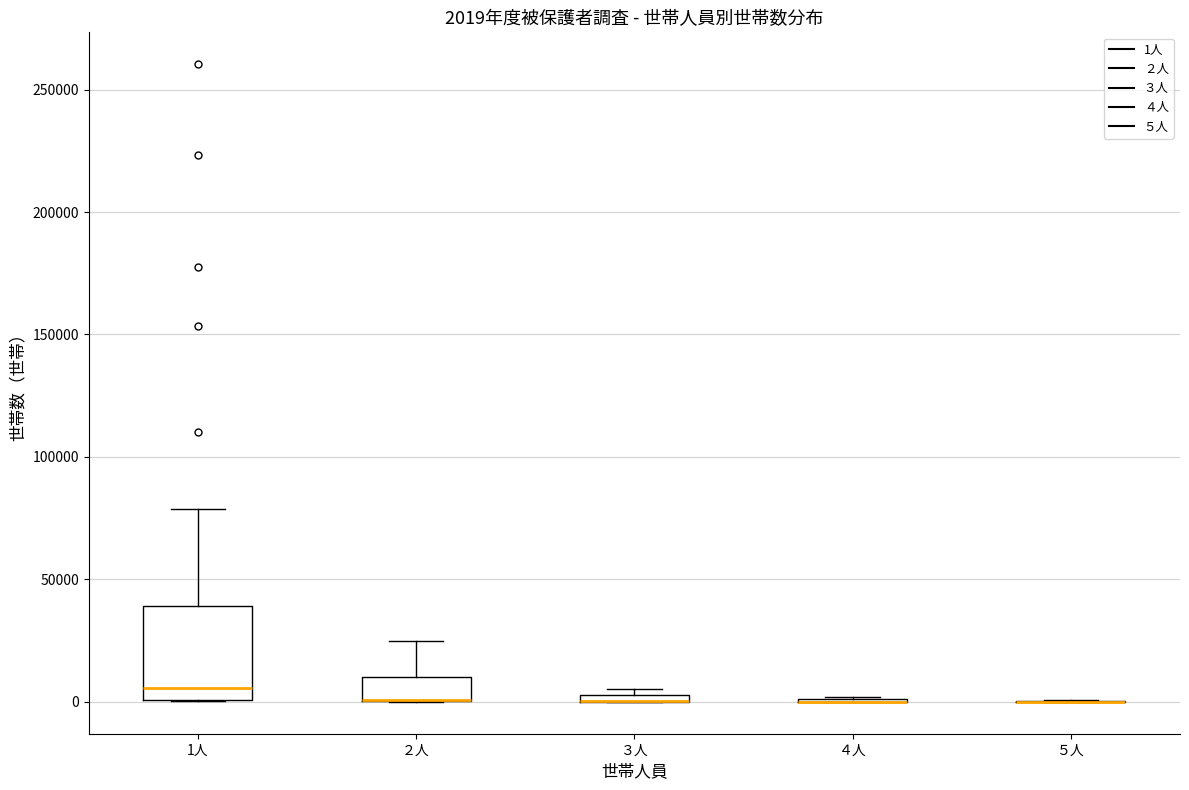

Which box is the tallest, from its lower edge to its upper edge?

1人